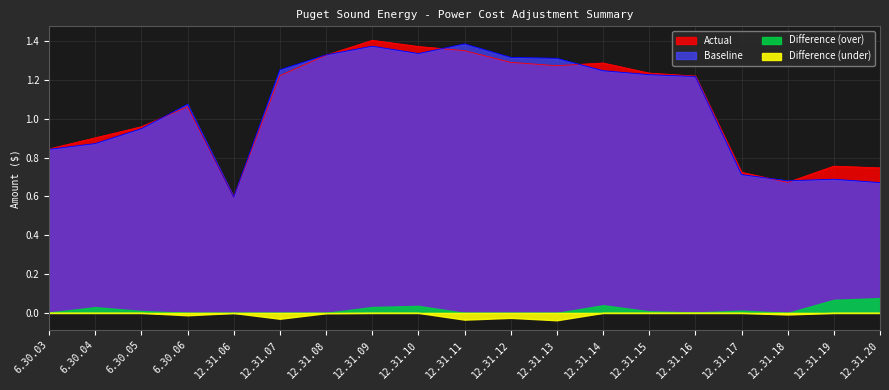

In Actual, how many points are lower than both neighbors (excluding endpoints)?

3